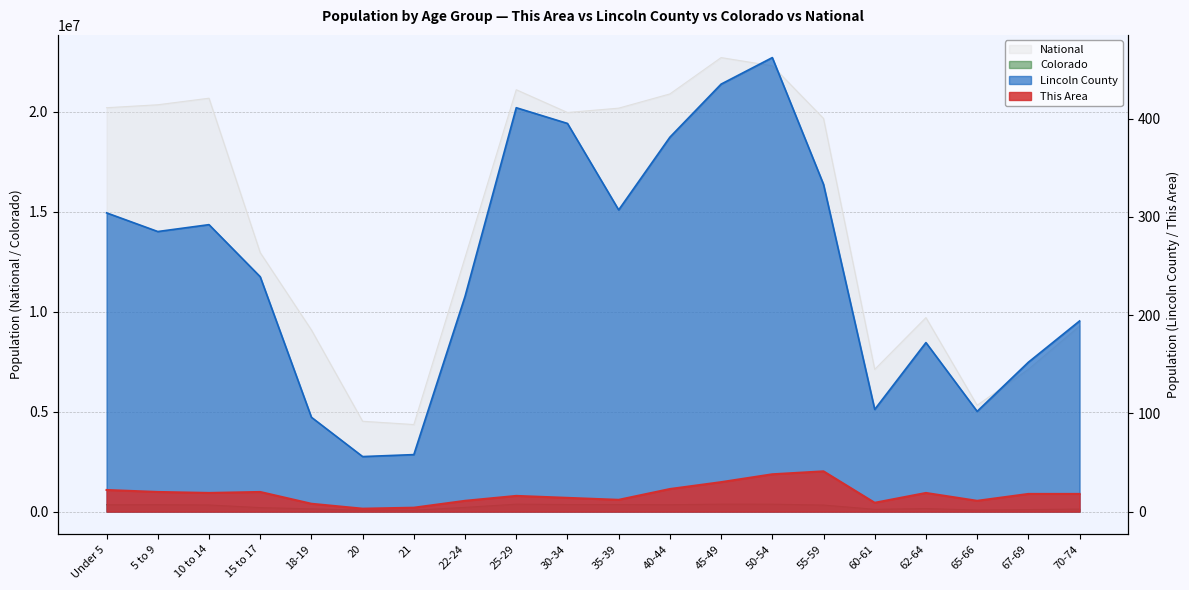

What is the difference between the Colorado values at 21 and 62-64?

86241